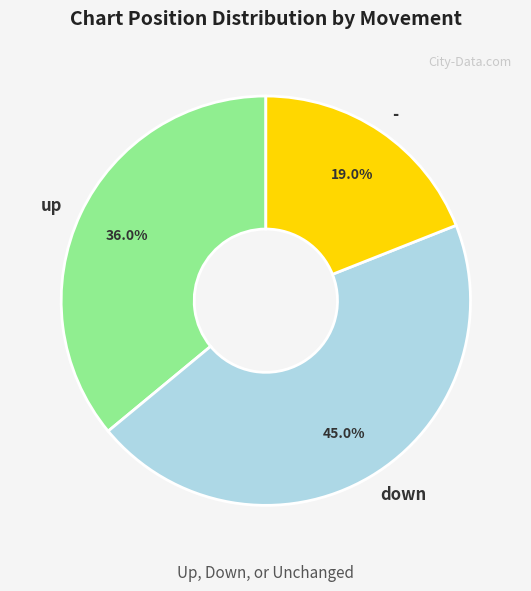

What percentage is the down slice, to the nearest percent?

45%